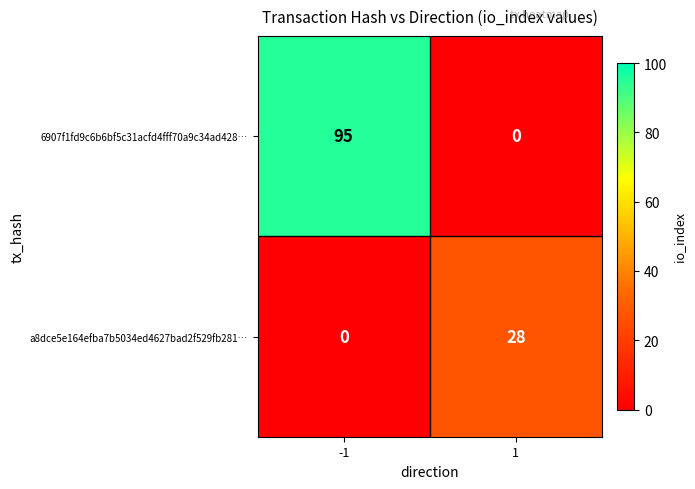

The value of a8dce5e164efba7b5034ed4627bad2f529fb281… at 1 is 42. True or false?

False